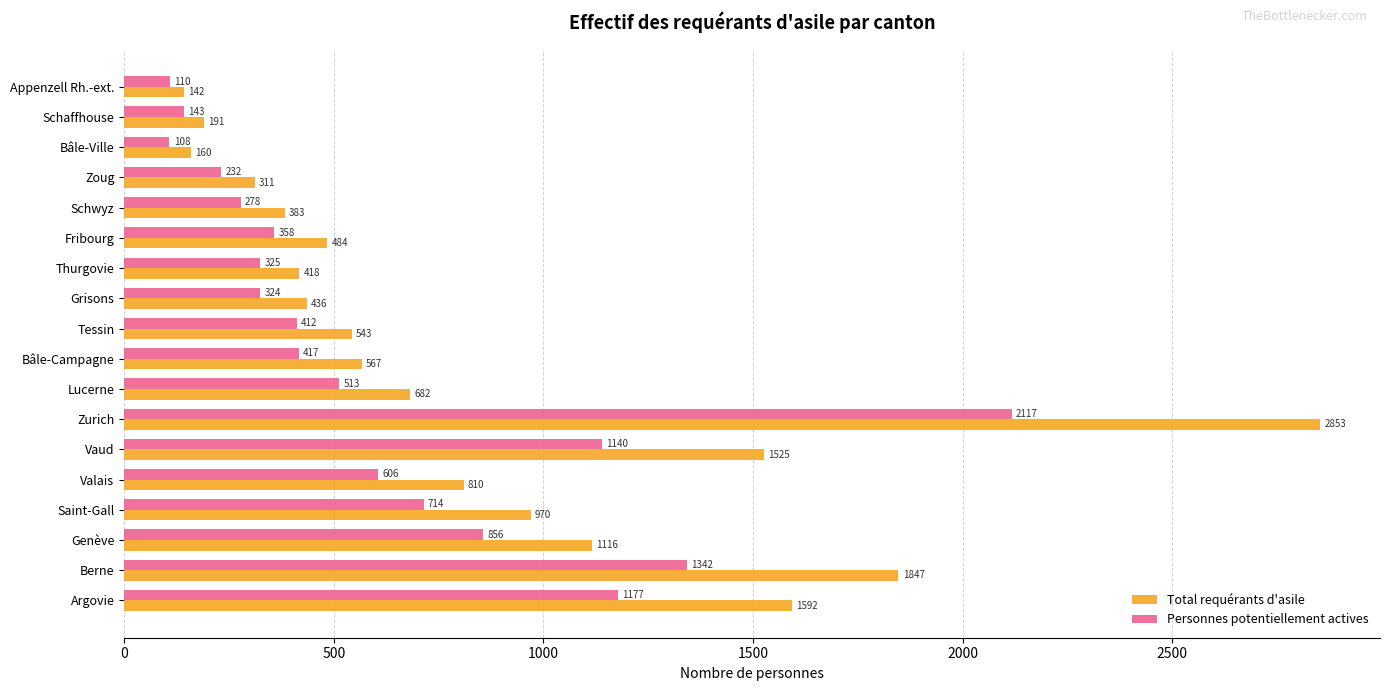

Between Saint-Gall and Tessin, which series saw the biggest shift?

Total requérants d'asile